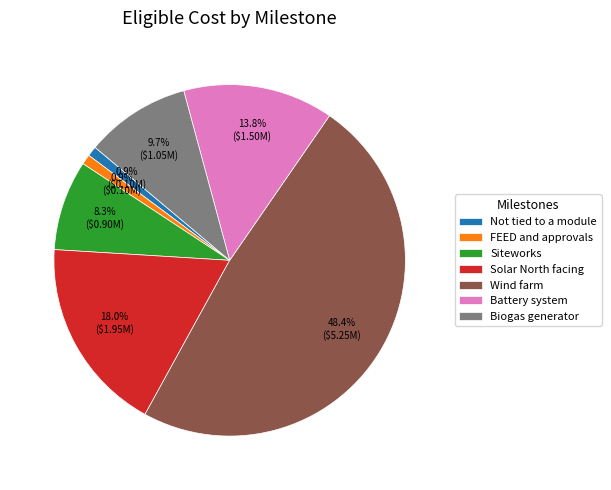

To the nearest percent, what is the combined percentage of FEED and approvals and Battery system?

15%